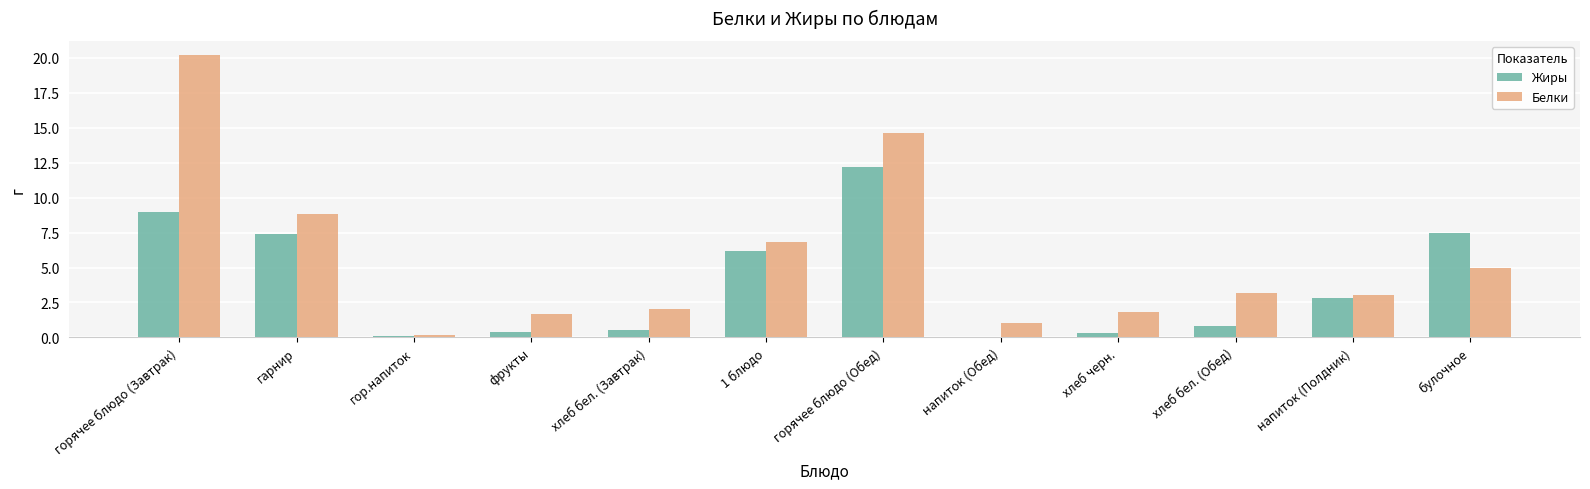

What is the sum of all Белки values?

68.3